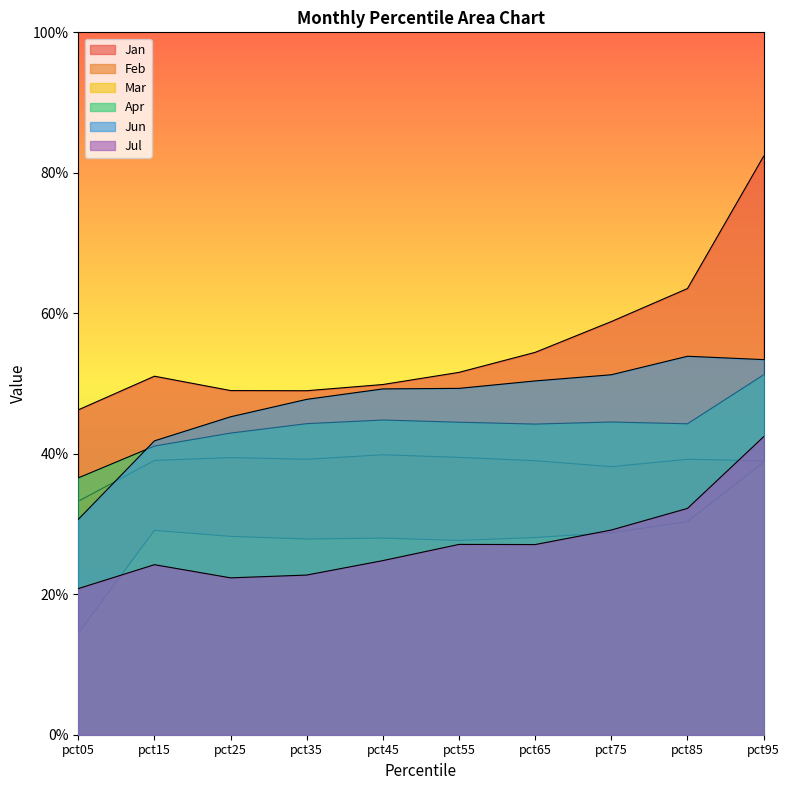

Does the chart have visible grid lines?

No